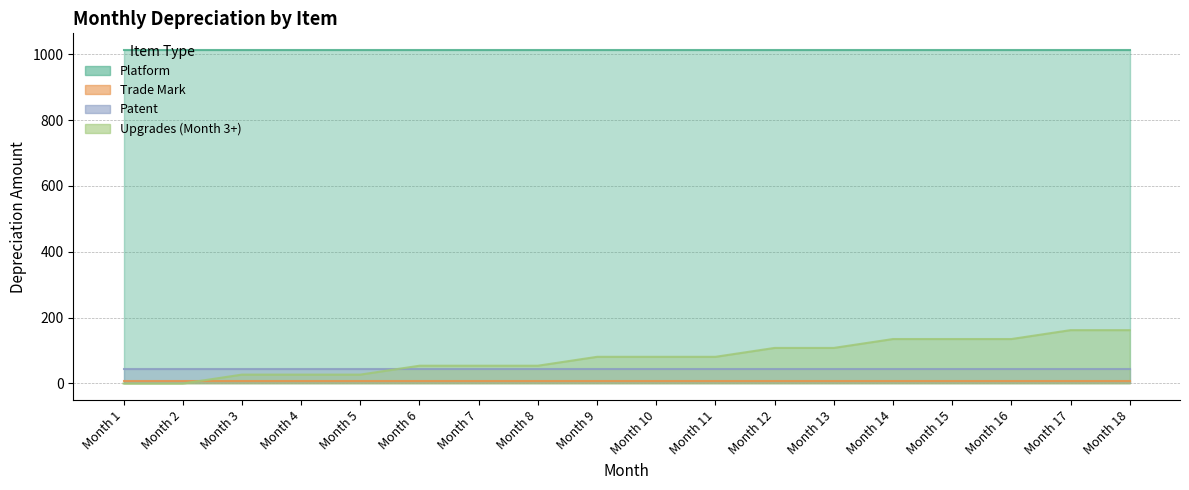

True or false: Trade Mark and Platform cross at least once.

False